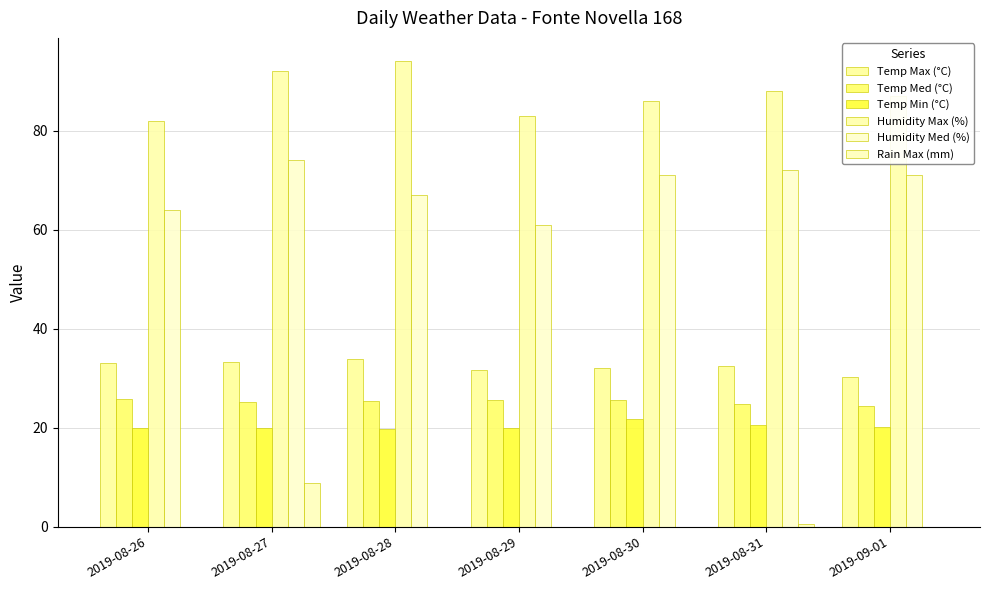

What position from the right is 2019-08-31?

2